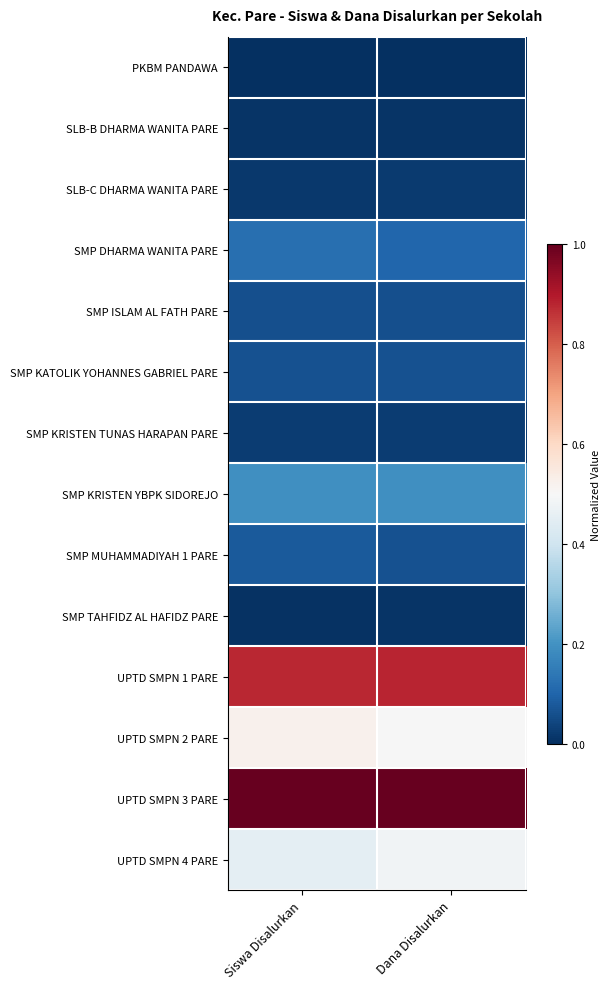

Which series changed the most between Siswa Disalurkan and Dana Disalurkan?

UPTD SMPN 4 PARE